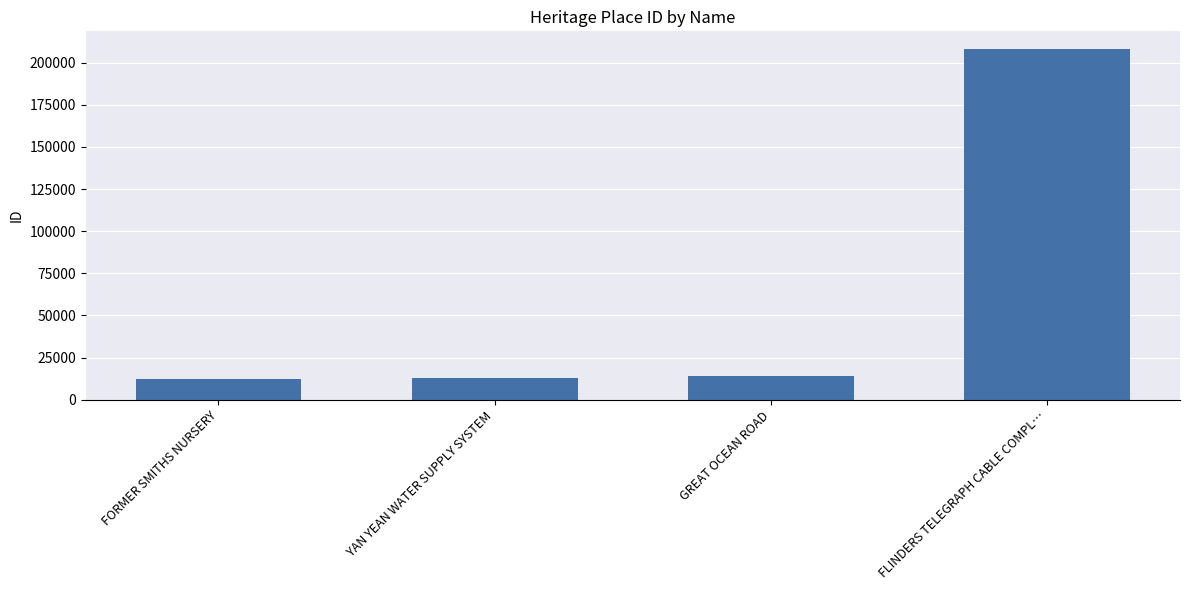

What is the change in value from YAN YEAN WATER SUPPLY SYSTEM to FLINDERS TELEGRAPH CABLE COMPL…?

+195120